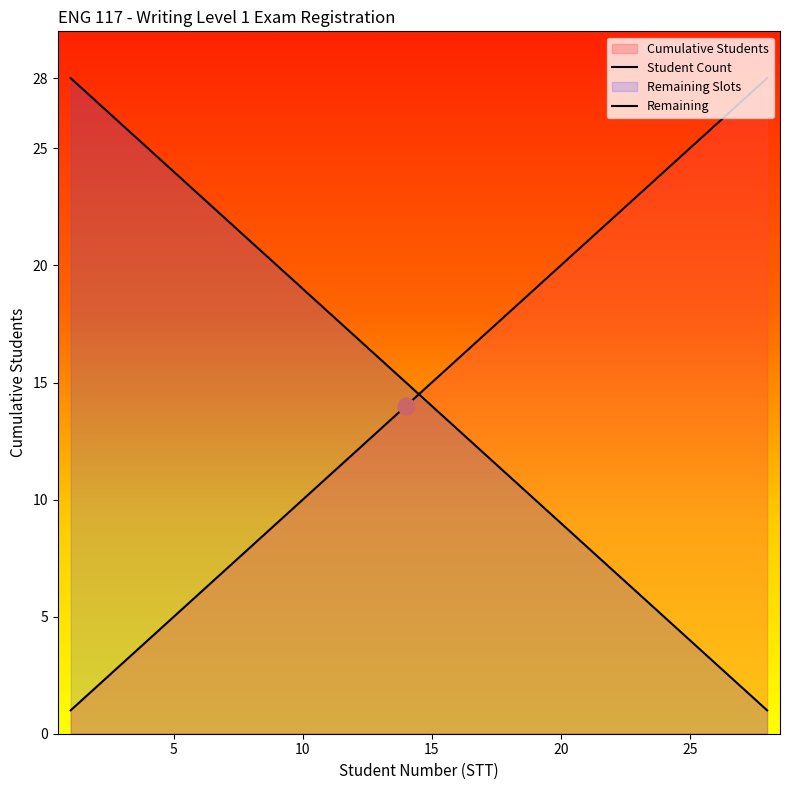

How many lines are shown in the chart?

2